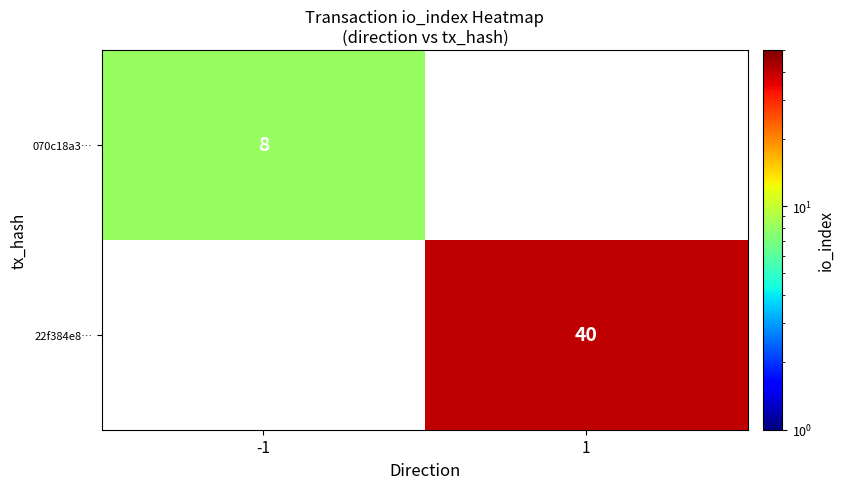

The value of 22f384e8… at 1 is 40. True or false?

True